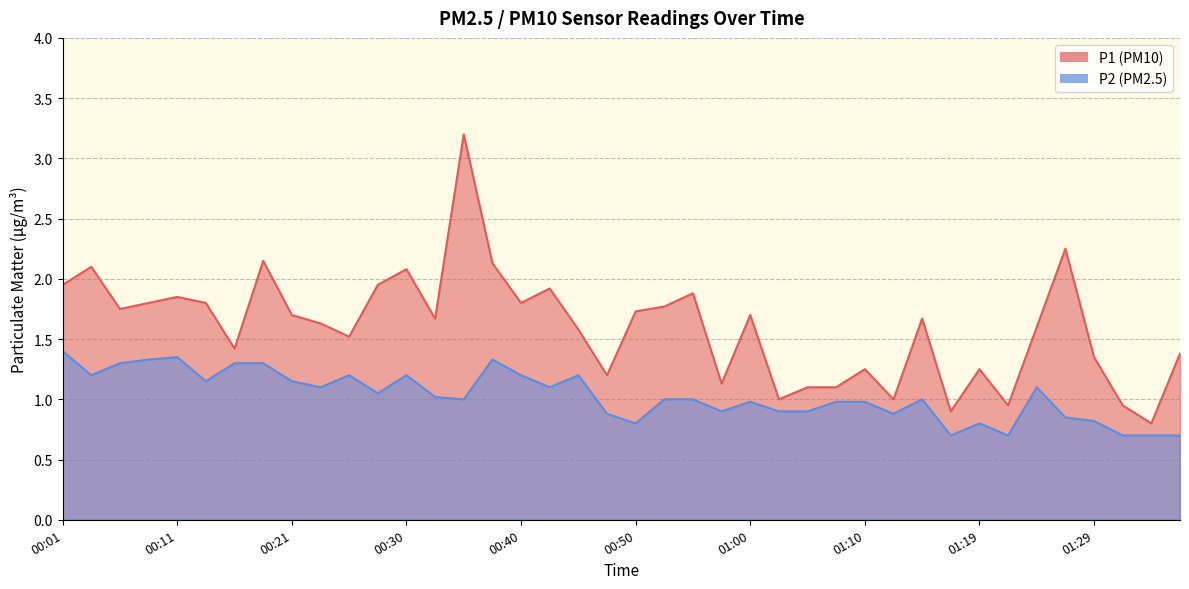

At which label does P2 first exceed 1?

00:01